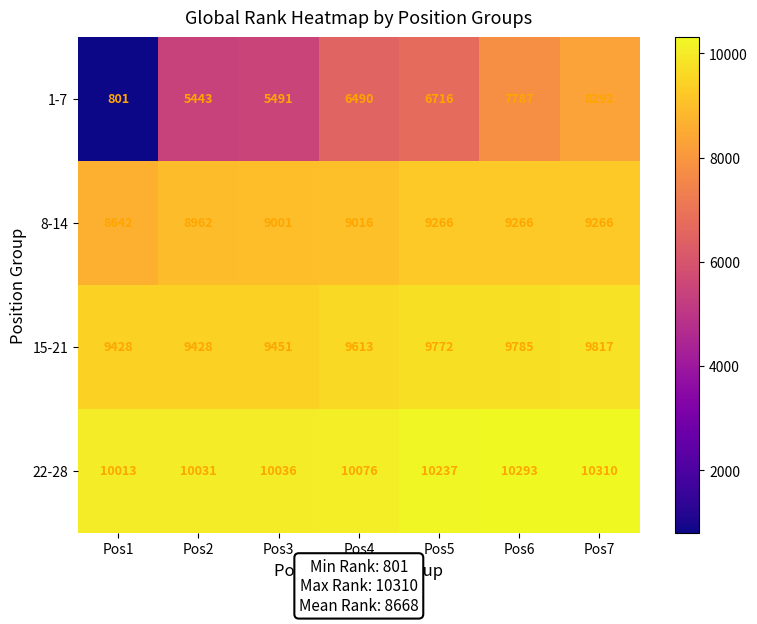

At which category does the chart reach its peak across all series?

Pos7